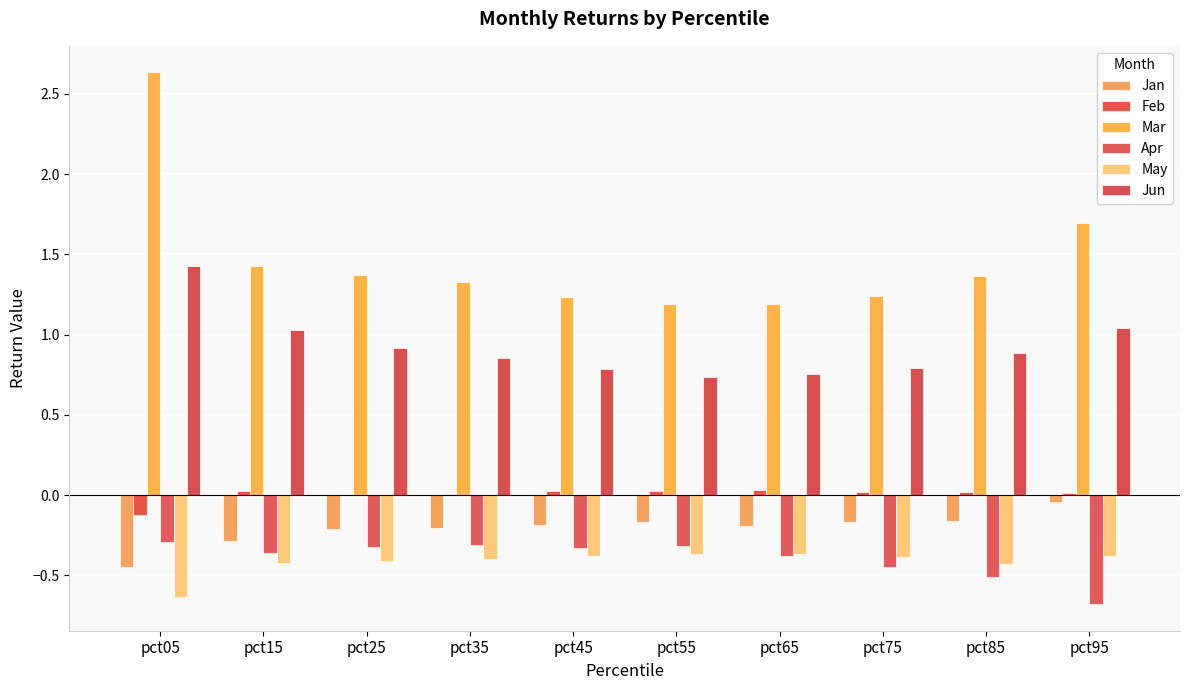

Between pct35 and pct75, which series saw the biggest shift?

Apr